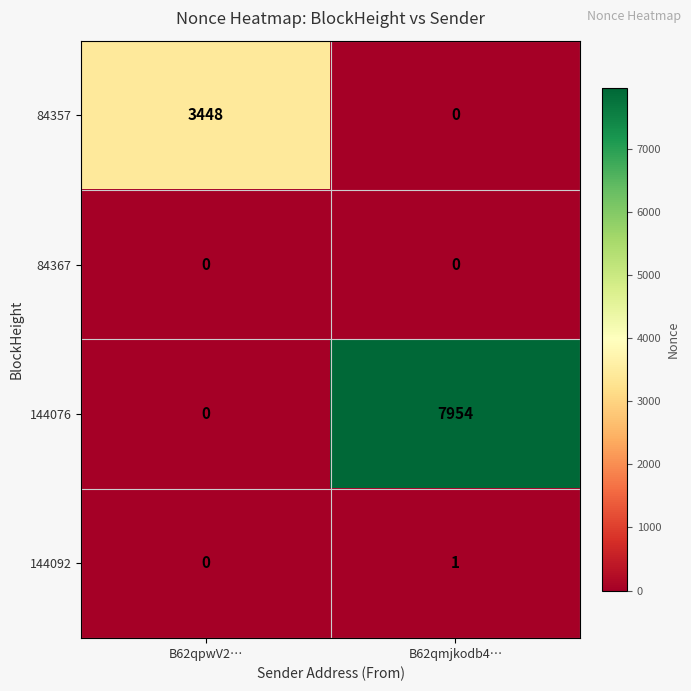

Between B62qpwV2… and B62qmjkodb4…, which series saw the biggest shift?

144076